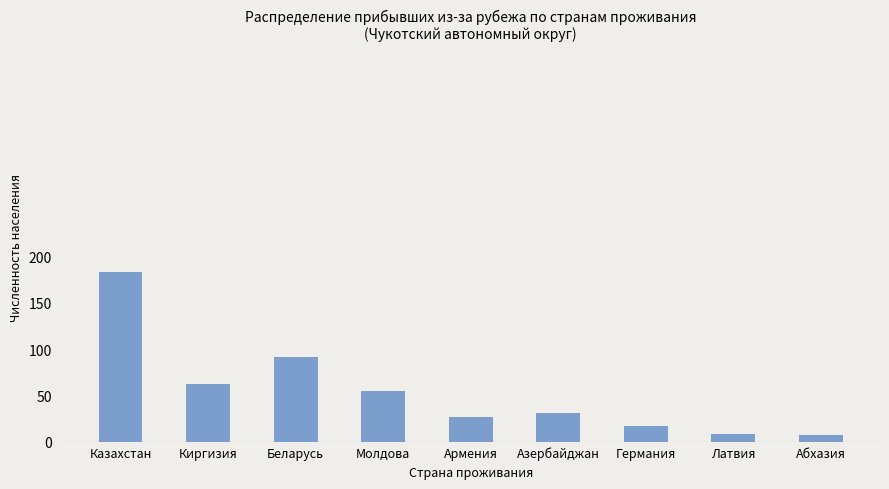

The value at Армения is 27. True or false?

True